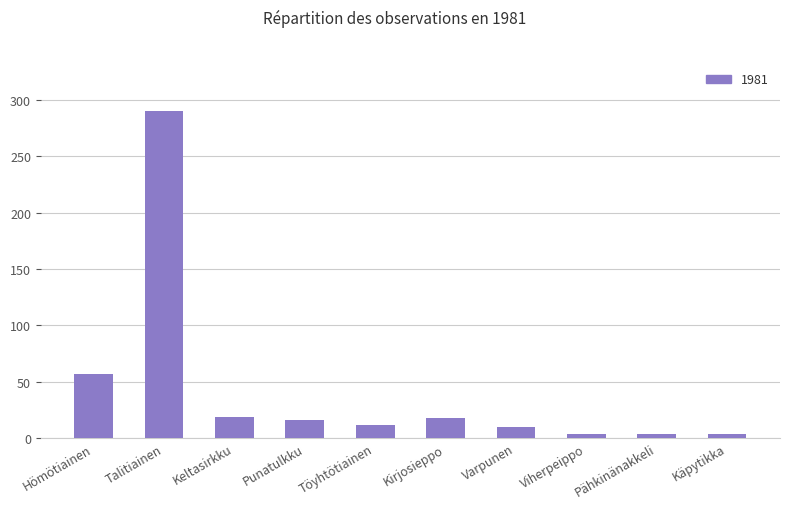

What is the difference between the maximum and second lowest values?

286